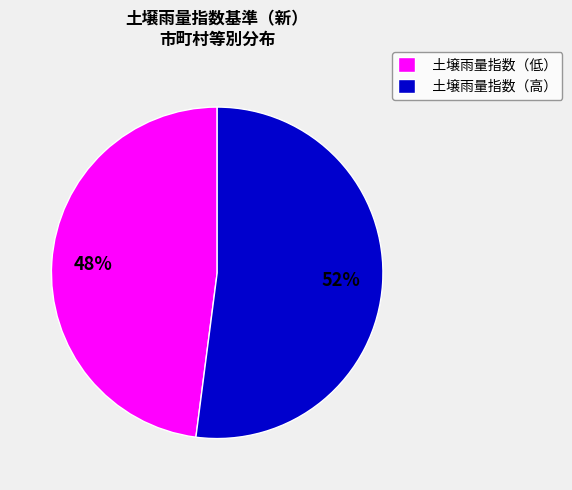

To the nearest percent, what portion does 土壌雨量指数（低） represent?

48%